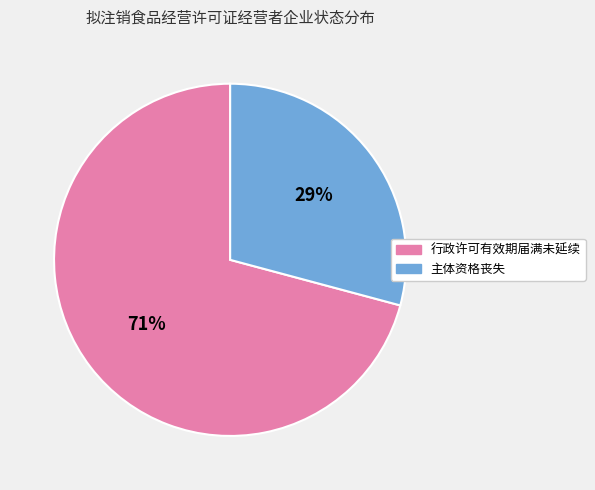

Is 行政许可有效期届满未延续 the majority of the pie?

Yes